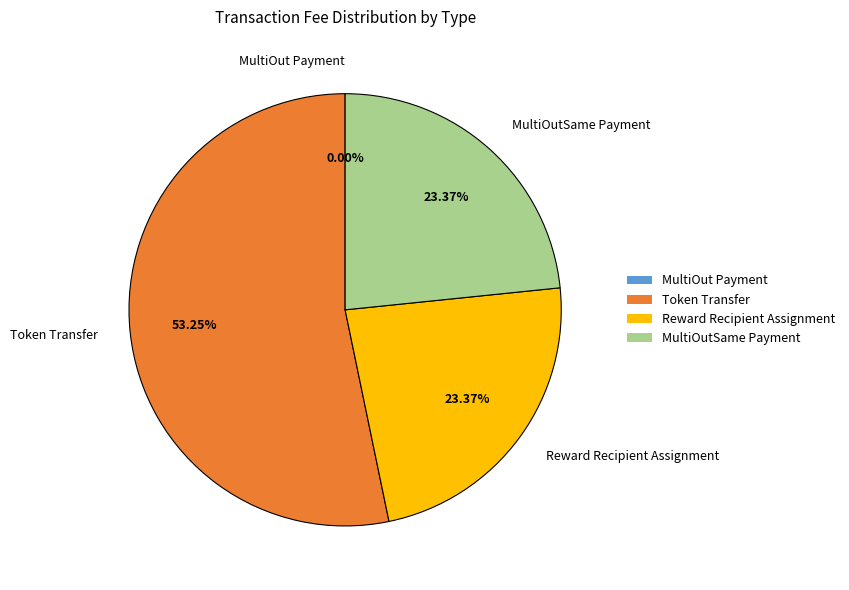

To the nearest percent, what portion does MultiOutSame Payment represent?

23%